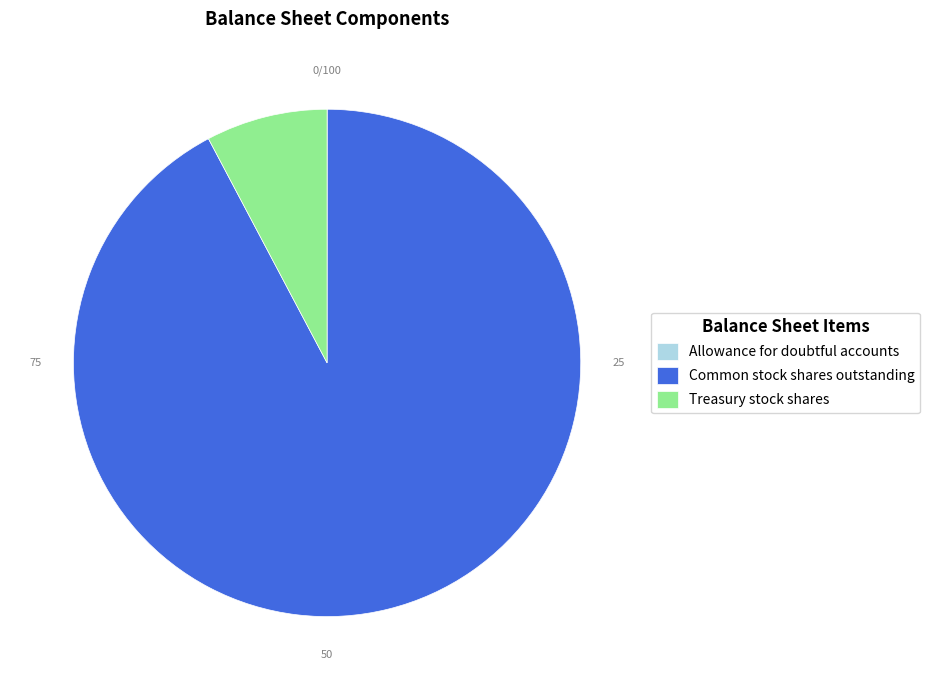

Which category has the biggest portion of the pie?

Common stock shares outstanding